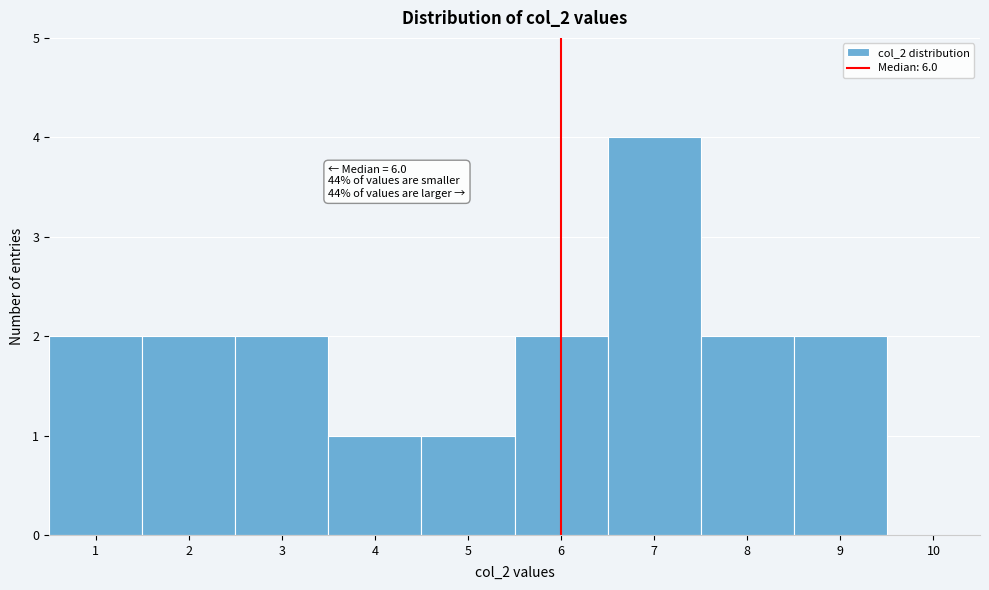

Over which range of the x-axis is the bar tallest?

6.5 to 7.5